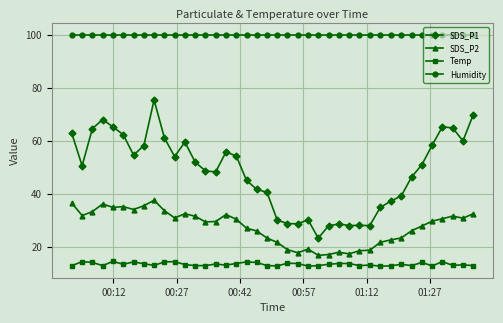

True or false: Temp has more than 2 points higher than both neighbors.

True